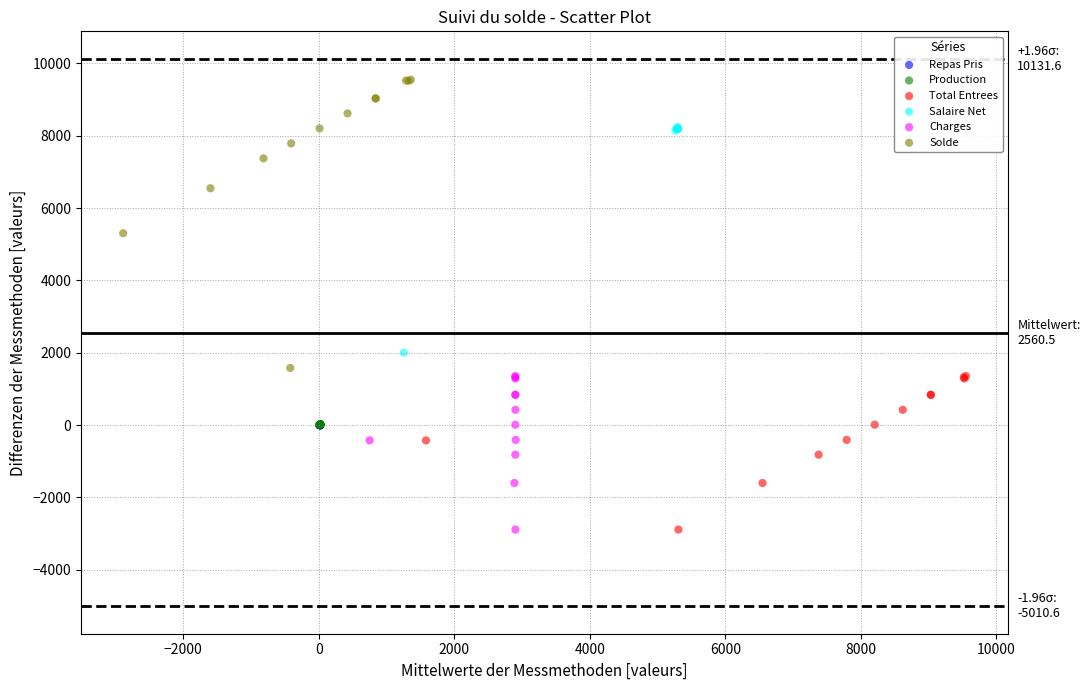

What are all the series names shown in the legend?

Repas Pris, Production, Total Entrees, Salaire Net, Charges, Solde